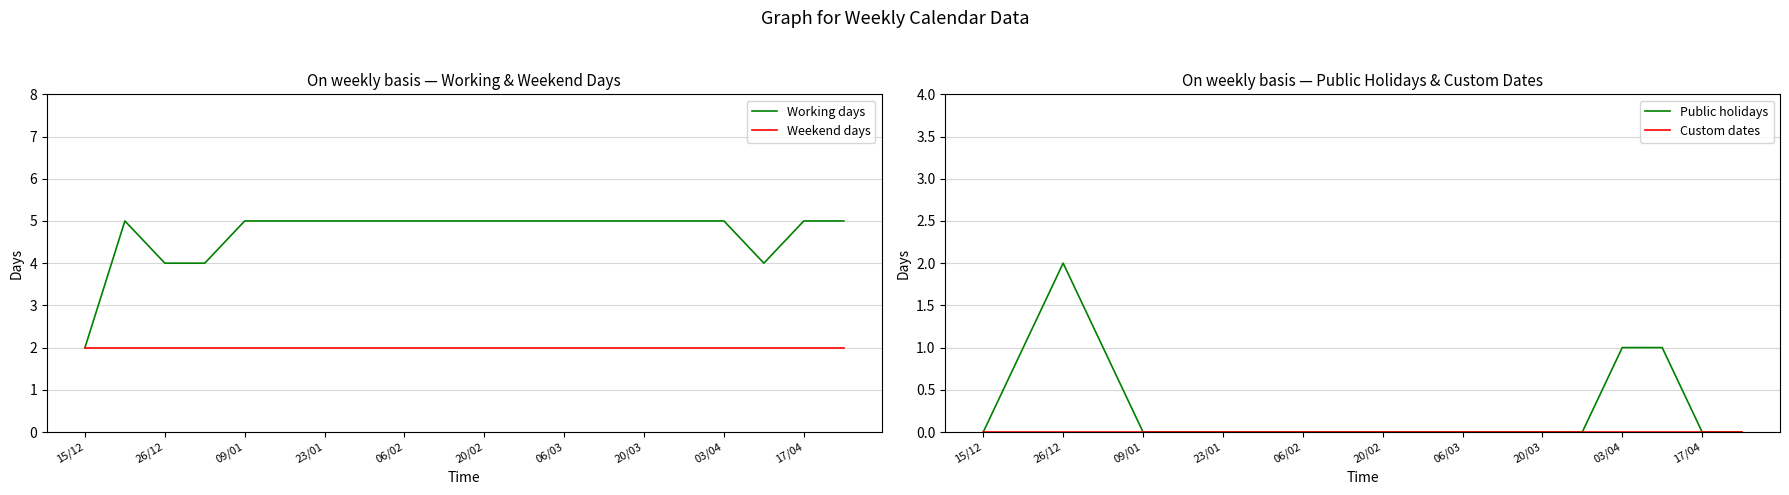

Which category has the lowest value in the Working days series?

15/12